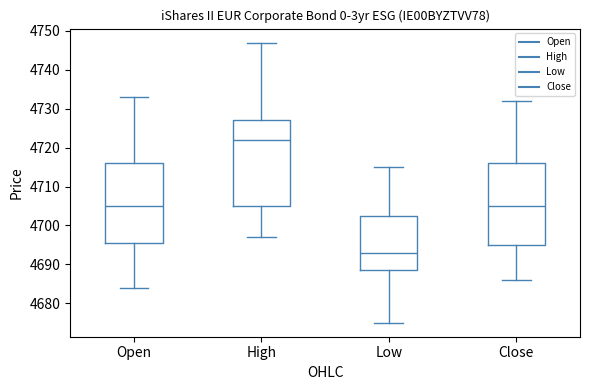

Which box's median line is the highest?

High